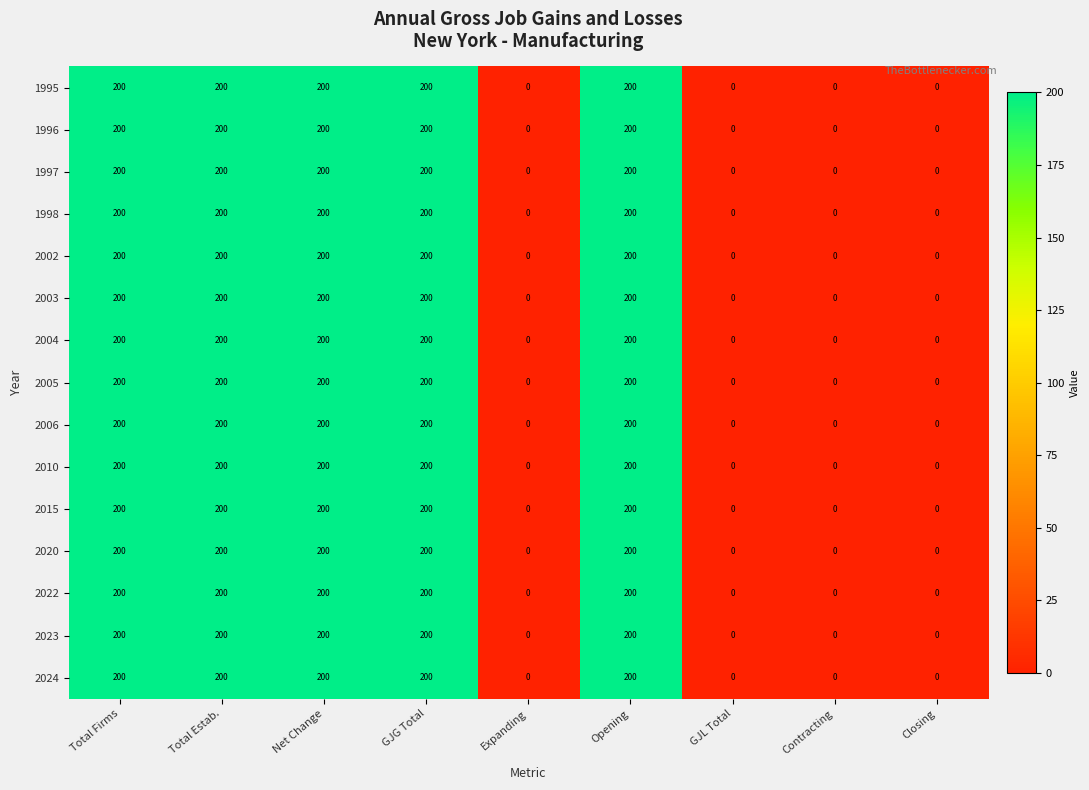

True or false: 2006 has a value of 52 at Opening.

False